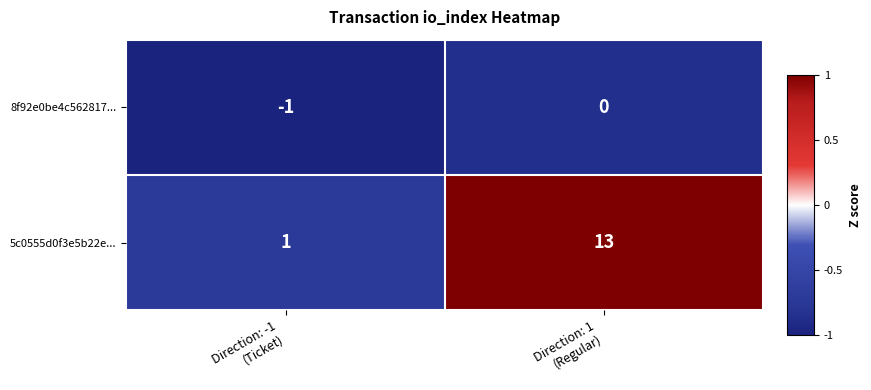

What is the average value of the 5c0555d0f3e5b22e... series?

7